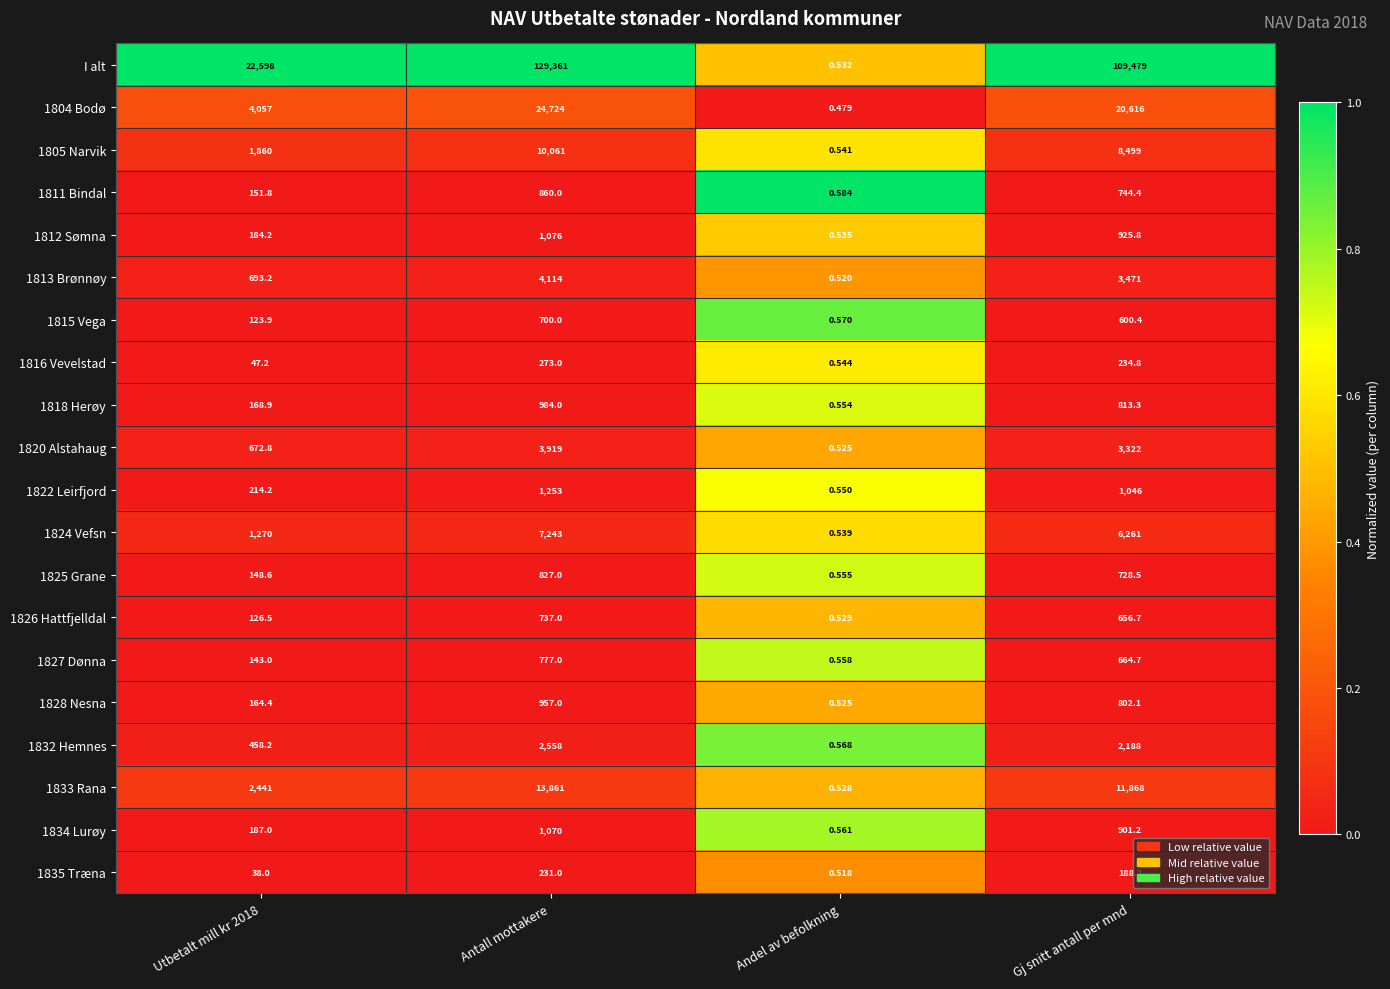

Which series changed the most between Utbetalt mill kr 2018 and Antall mottakere?

I alt